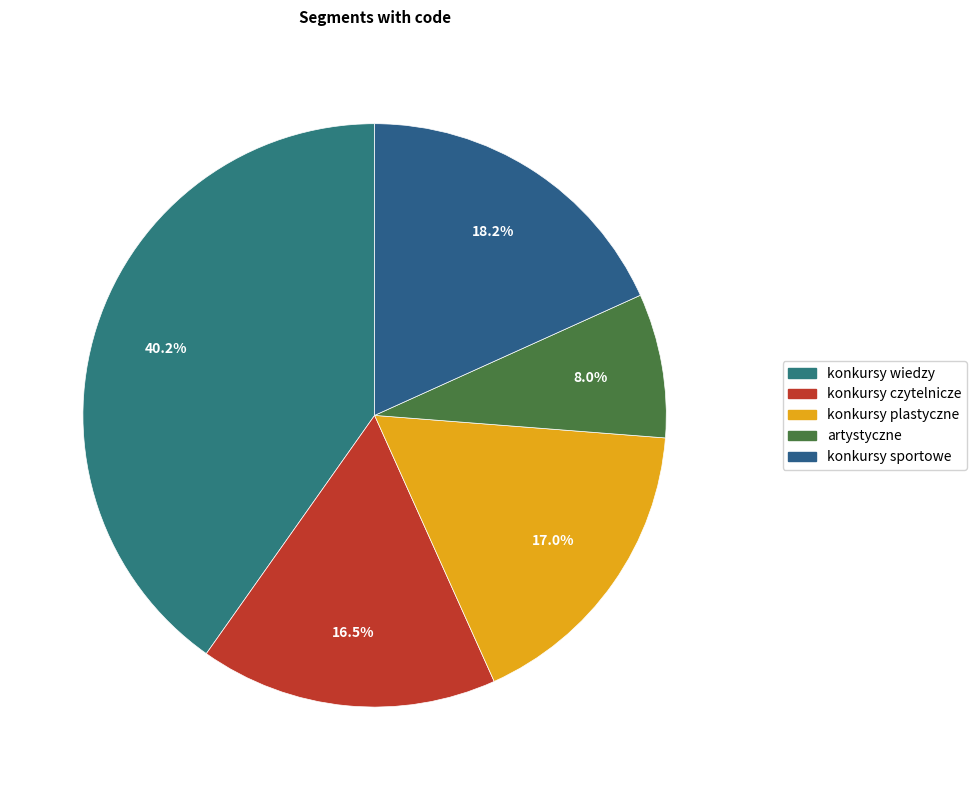

True or false: artystyczne accounts for 1% of the total.

False